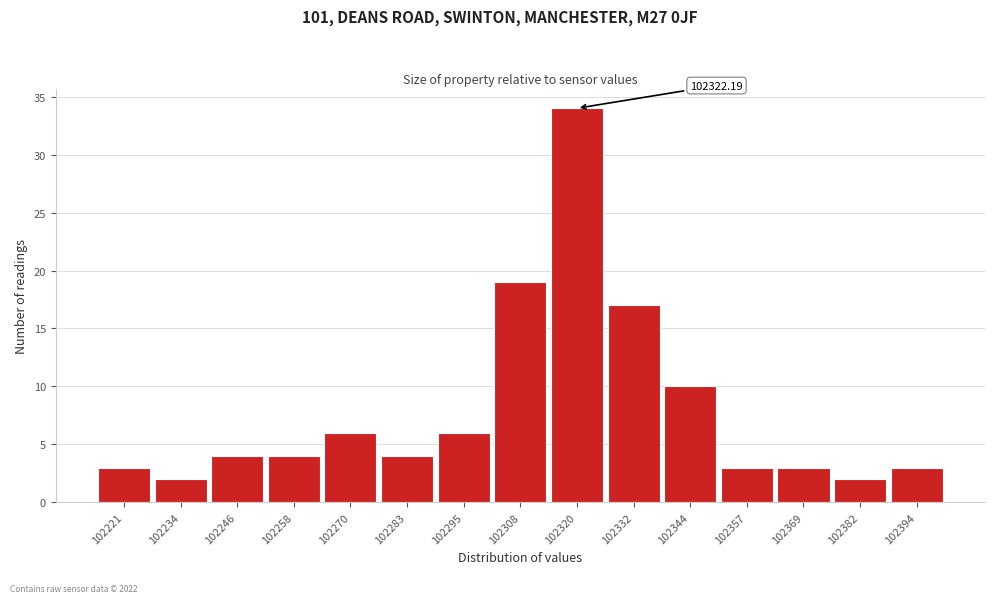

Over which range of the x-axis is the bar tallest?

102314 to 102326